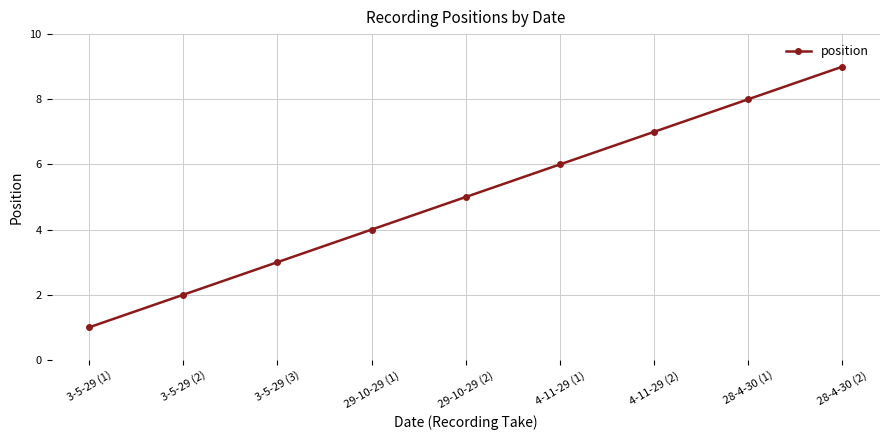

How many data points are less than 5?

4